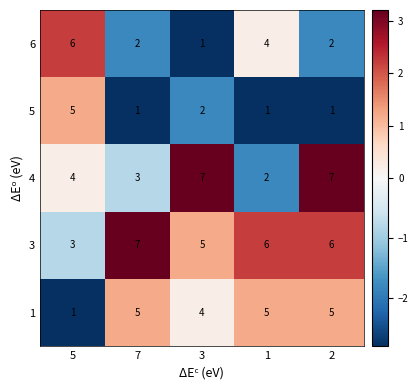

What is the difference between the maximum and minimum values in the 3 series?

4